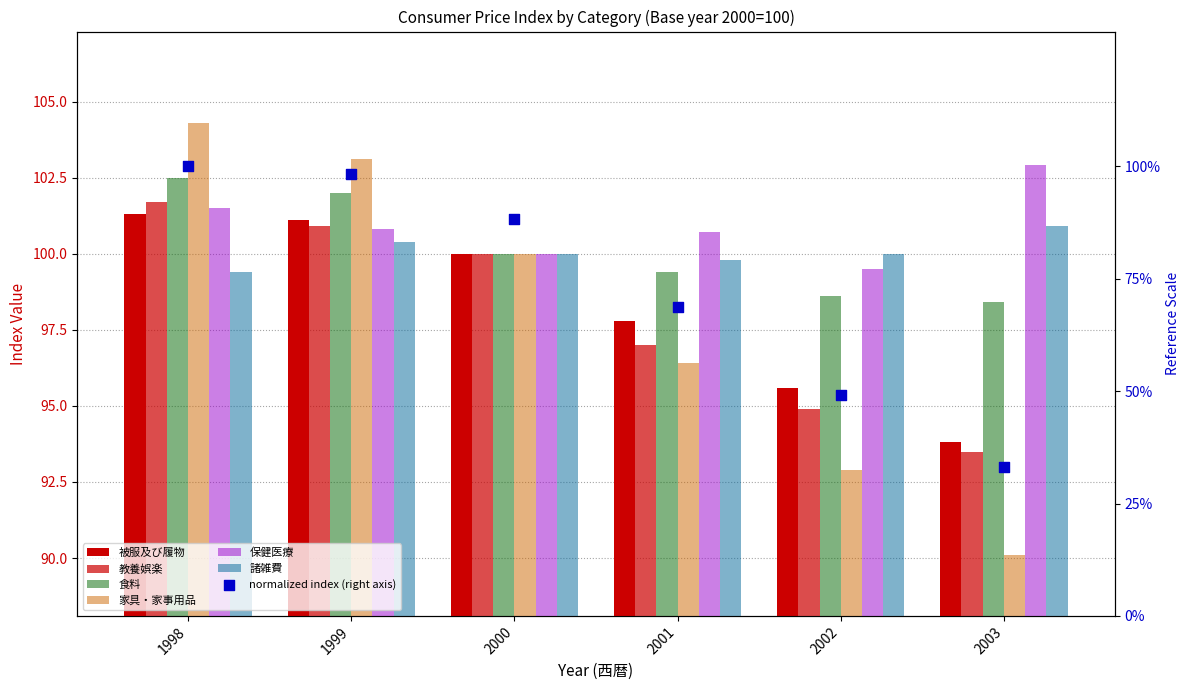

What is the total value across all series at 2001?

591.1